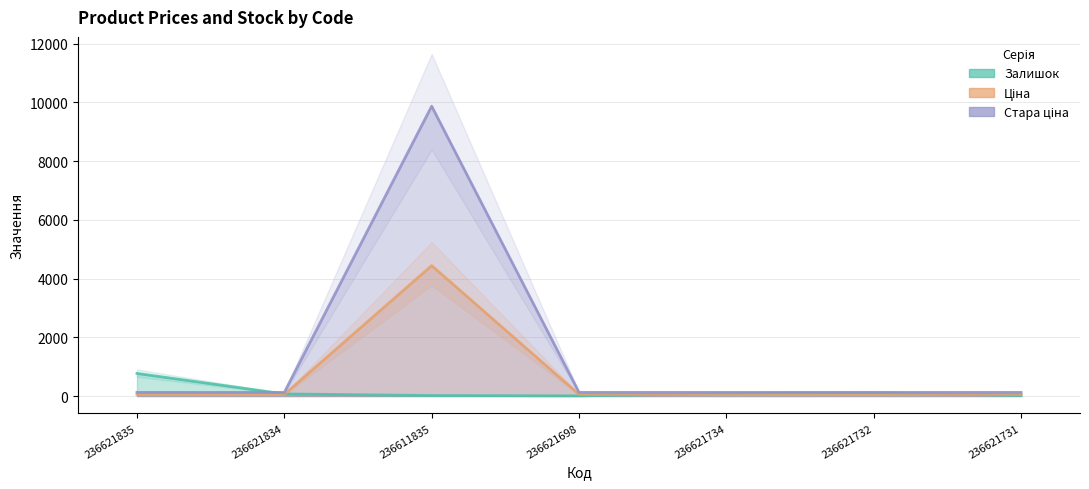

Which series changed the most between 236611835 and 236621734?

Ціна